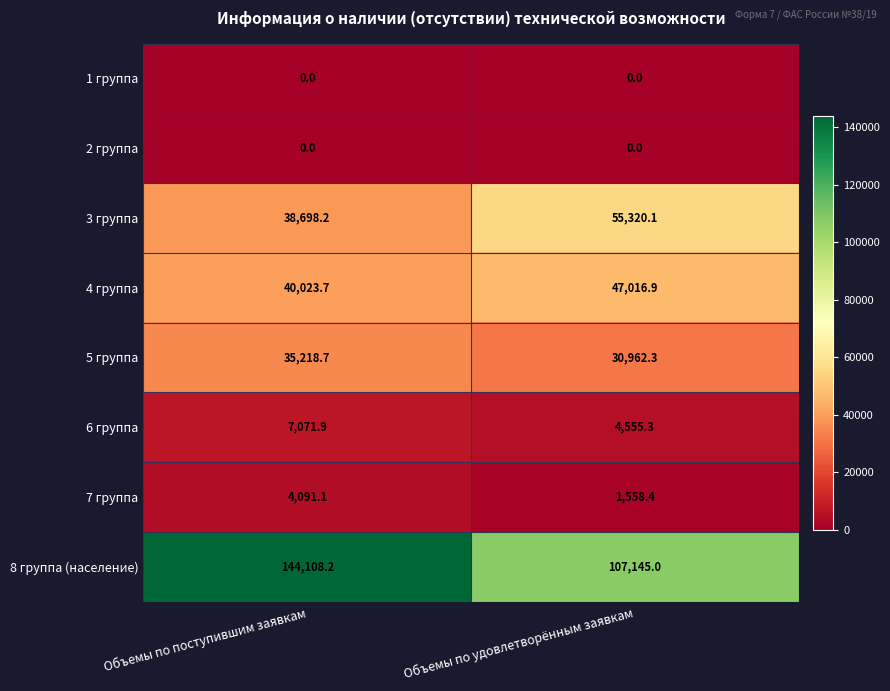

Reading right to left, list all the values displayed in this chart.

1 группа: Объемы по удовлетворённым заявкам=0.0	Объемы по поступившим заявкам=0.0
2 группа: Объемы по удовлетворённым заявкам=0.0	Объемы по поступившим заявкам=0.0
3 группа: Объемы по удовлетворённым заявкам=55320.1	Объемы по поступившим заявкам=38698.2
4 группа: Объемы по удовлетворённым заявкам=47016.9	Объемы по поступившим заявкам=40023.7
5 группа: Объемы по удовлетворённым заявкам=30962.3	Объемы по поступившим заявкам=35218.7
6 группа: Объемы по удовлетворённым заявкам=4555.3	Объемы по поступившим заявкам=7071.9
7 группа: Объемы по удовлетворённым заявкам=1558.4	Объемы по поступившим заявкам=4091.1
8 группа (население): Объемы по удовлетворённым заявкам=107145.0	Объемы по поступившим заявкам=144108.2